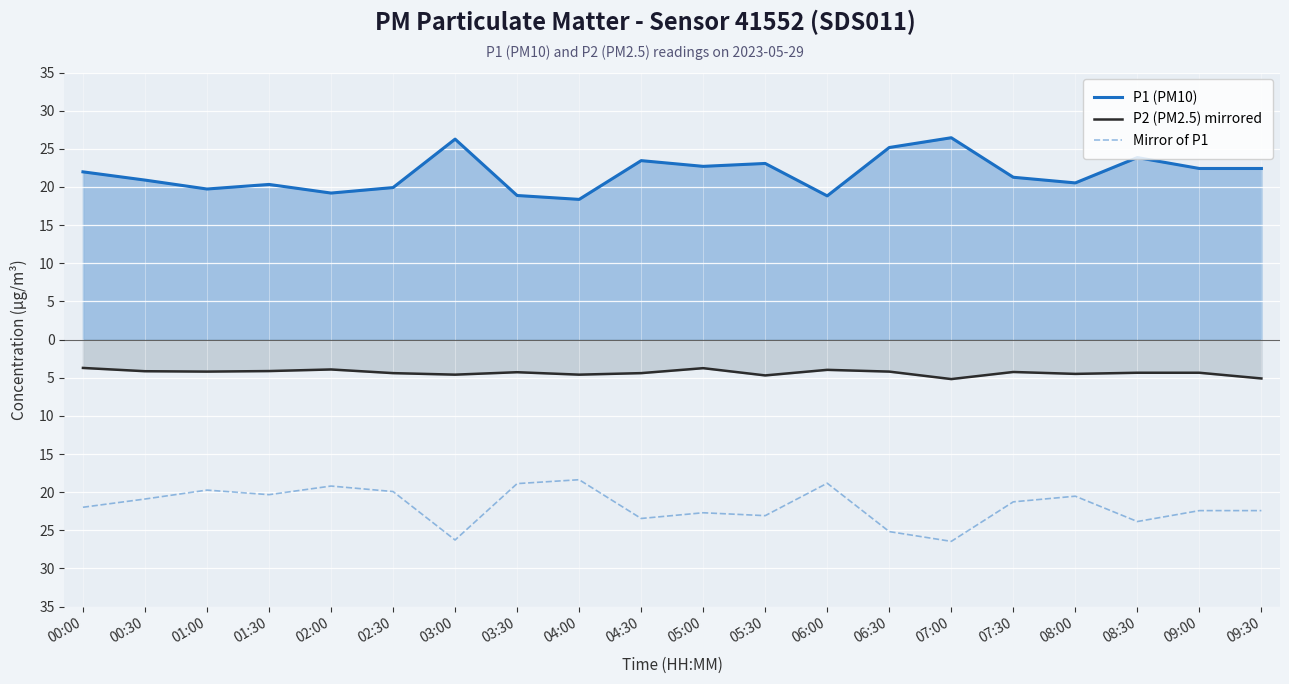

What is the total value across all series at 04:00?

-4.6